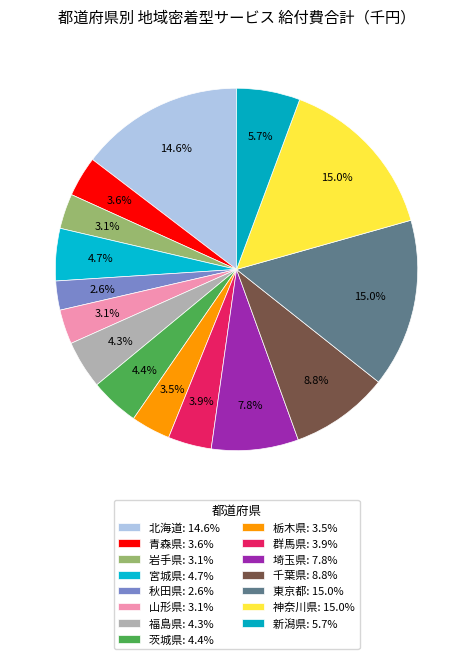

Which category has the smallest portion of the pie?

秋田県